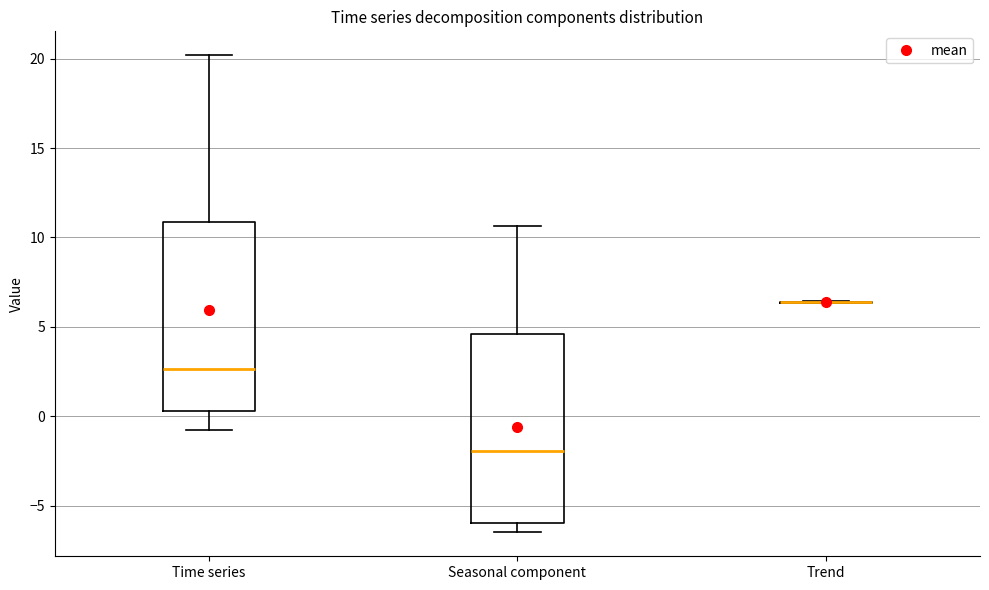

Reading left to right, read every box against the y-axis: the position of its median line, the range the box covers, and the ends of its whiskers. The values are not printed on the chart, so give them approximately, as read against the axis.

Time series: median 2.5, box 0.5 to 11.0, whiskers -0.5 to 20.0
Seasonal component: median -2.0, box -6.0 to 4.5, whiskers -6.5 to 10.5
Trend: box collapsed to a line at 6.5, whiskers 6.5 to 6.5